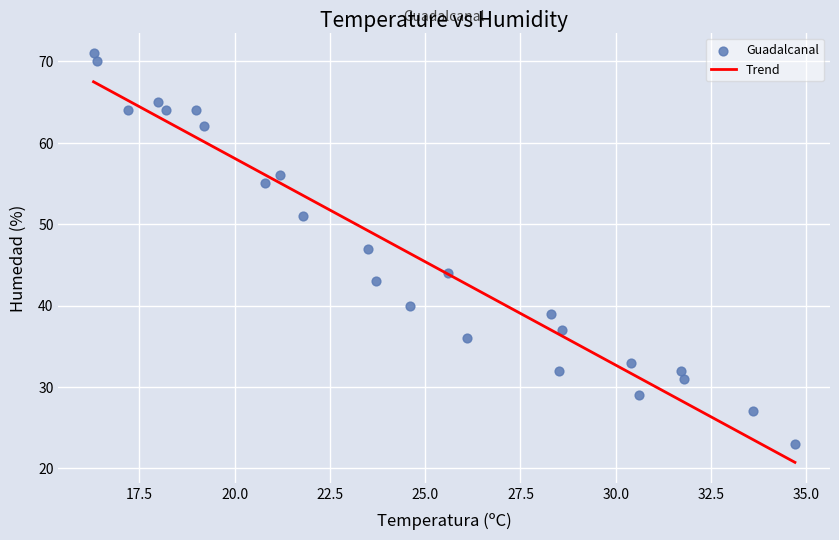

What is the range of Y values (max minus min)?

48